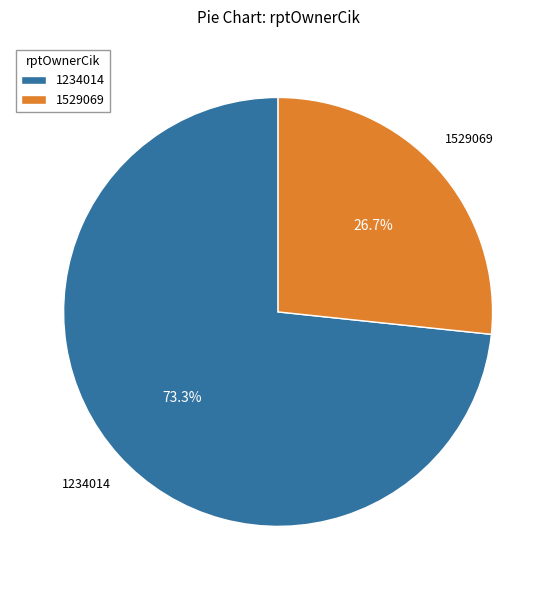

The 1234014 slice represents 65% of the pie. True or false?

False